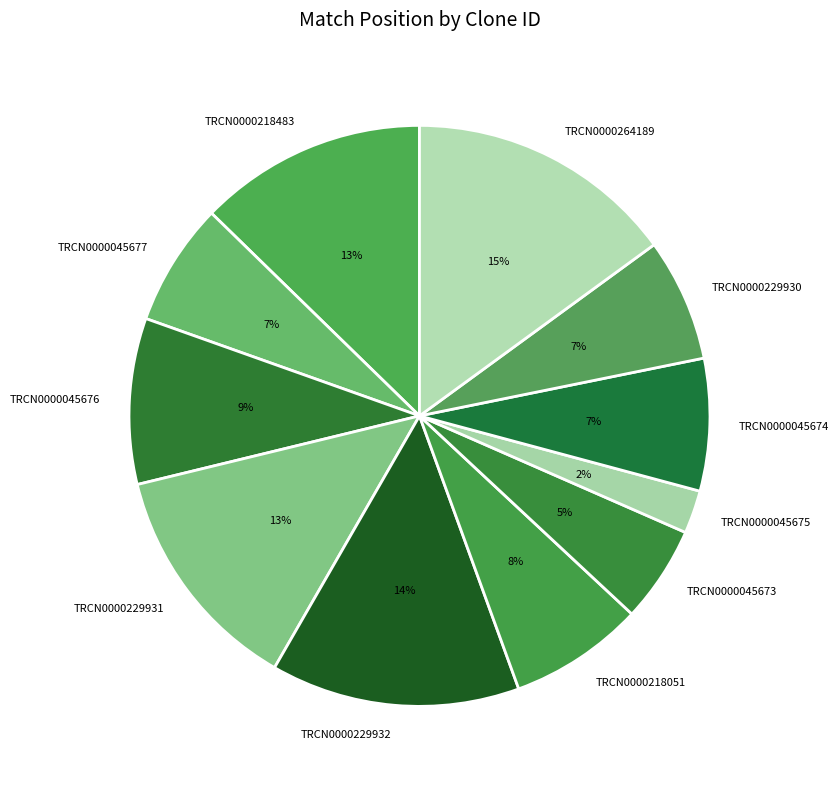

Is the sum of TRCN0000045675 and TRCN0000229930 greater than half?

No